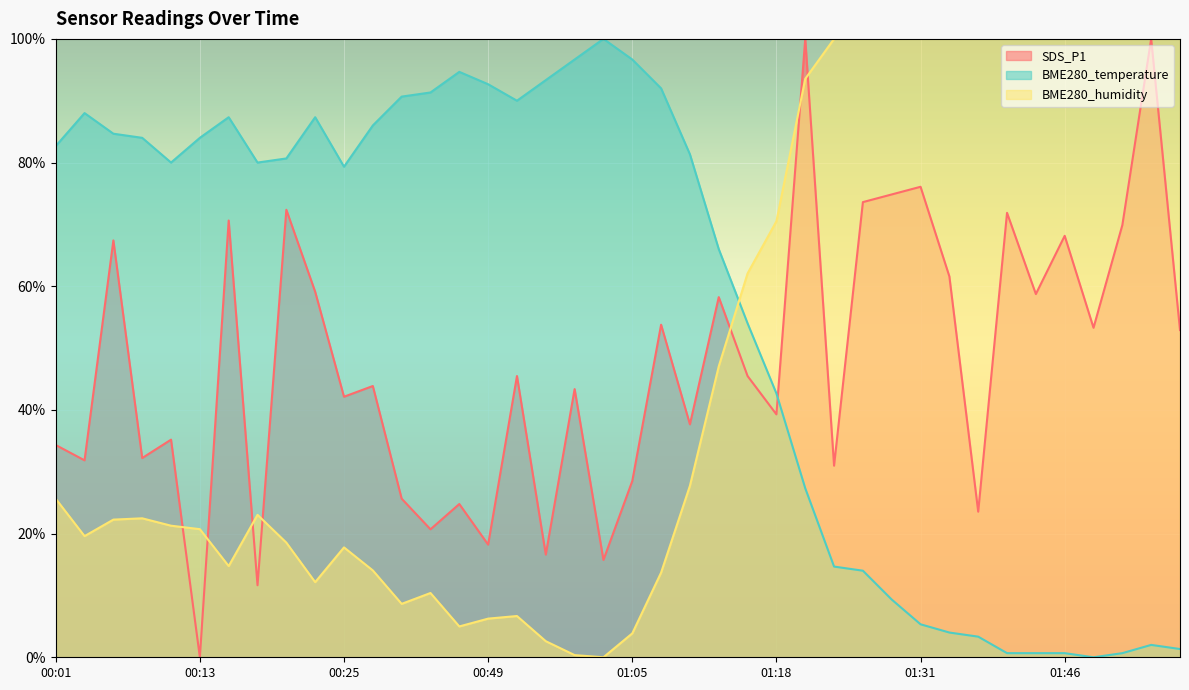

The value of SDS_P1 at 00:01 is 34.3. True or false?

True